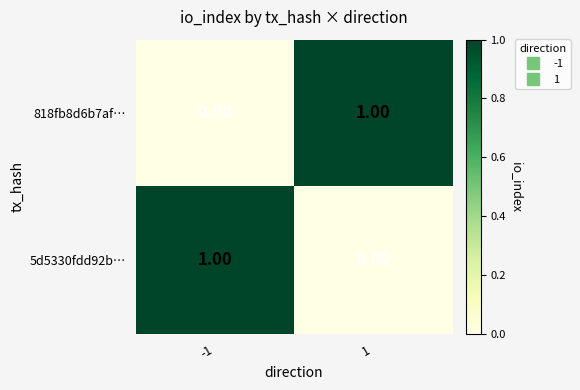

At -1, list the series in order from smallest to largest.

818fb8d6b7af…, 5d5330fdd92b…